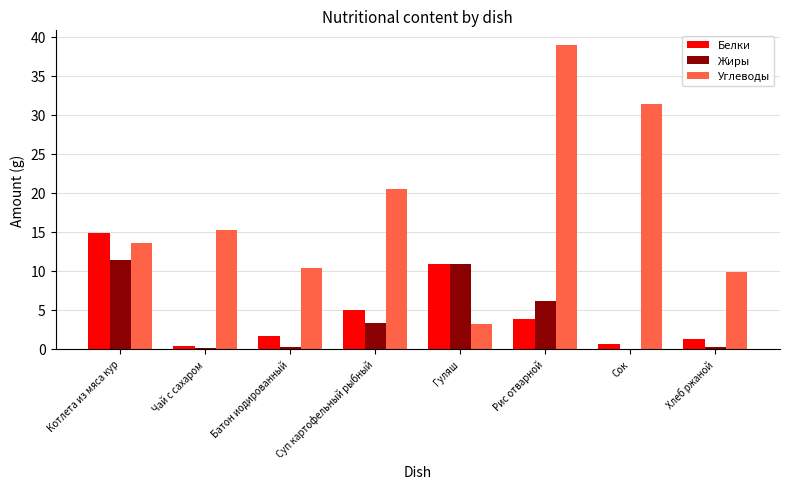

What is the maximum value for Белки?

14.9